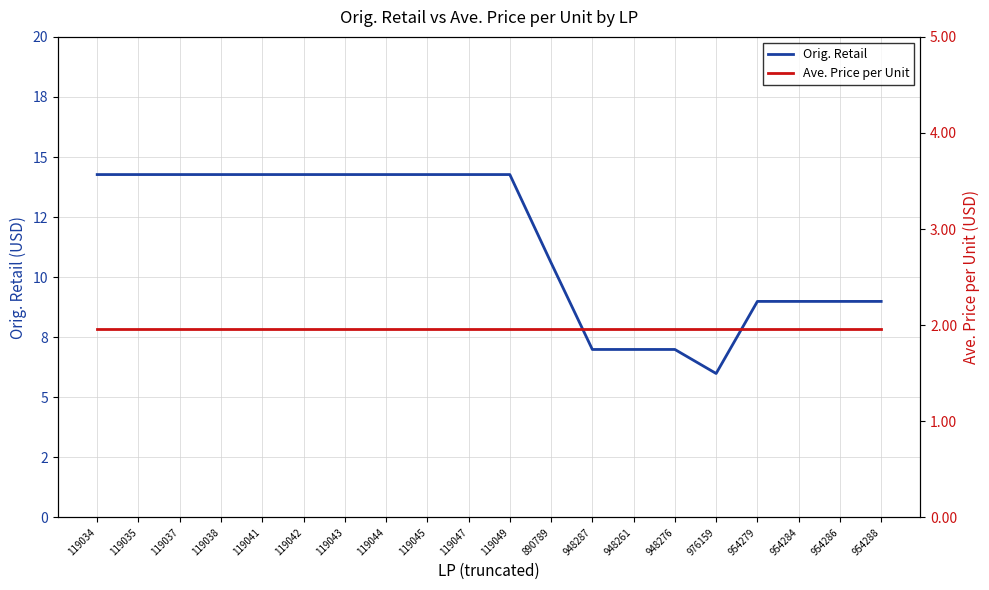

True or false: Ave. Price per Unit has more than 1 points higher than both neighbors.

False